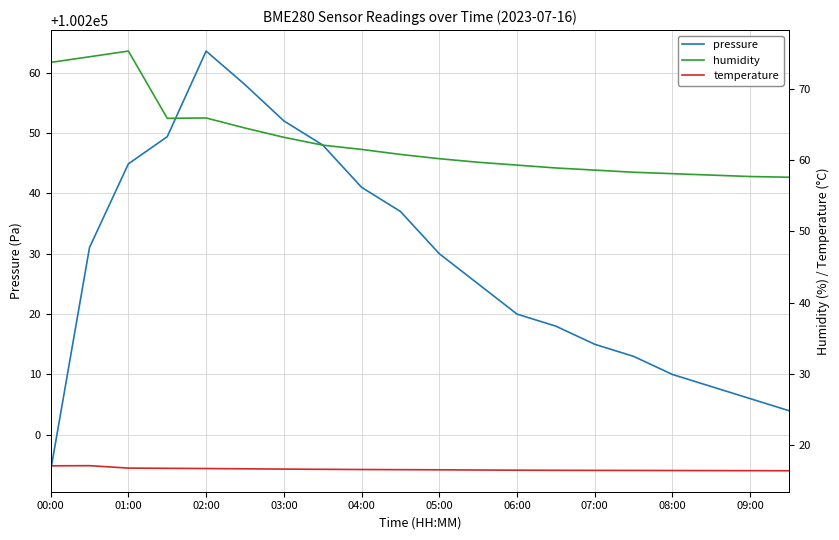

What is the value of the pressure point at the 8th from the left?

100248.0